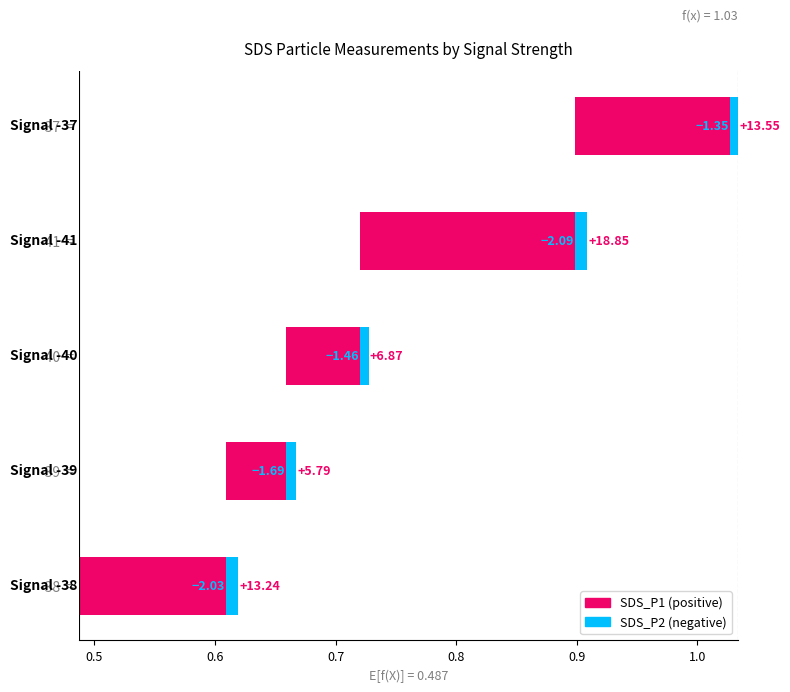

How many bars are there in total?

10